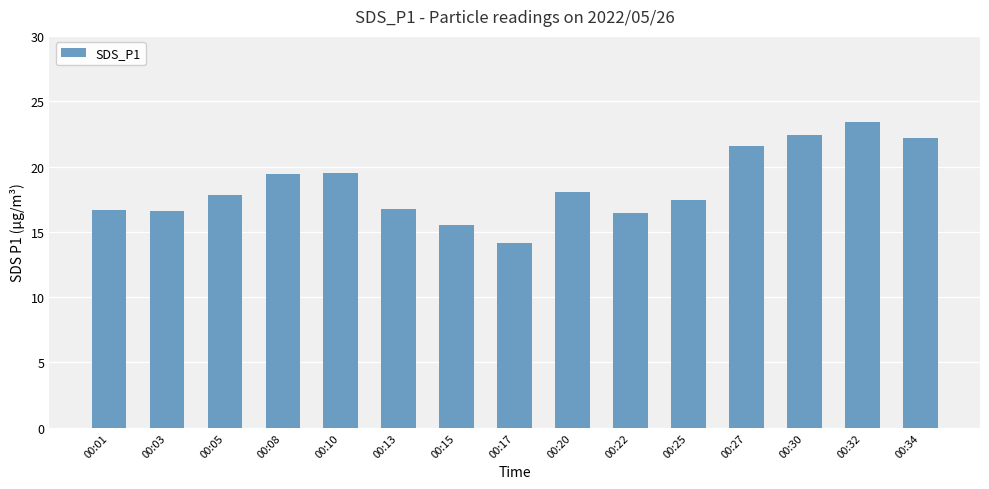

What is the smallest value displayed?

14.2